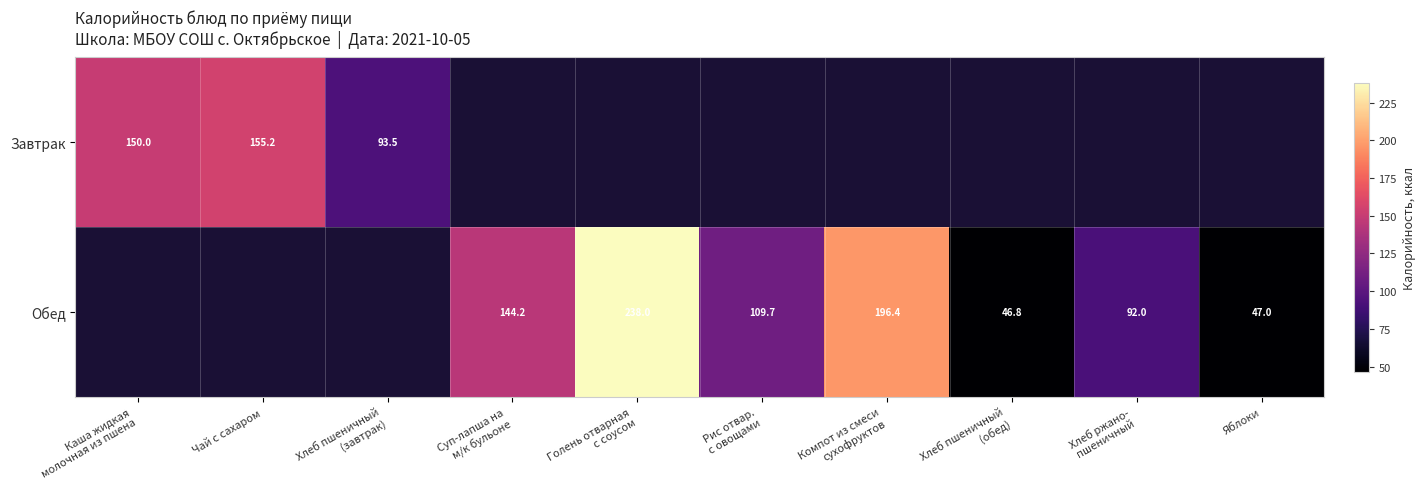

True or false: Обед has a value of 47.0 at Яблоки.

True